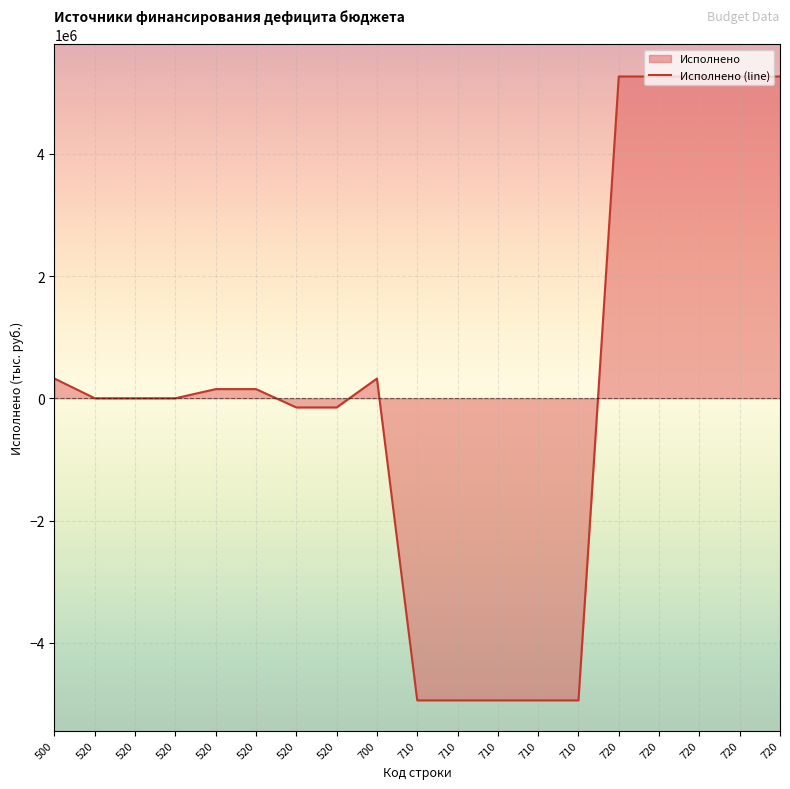

What is the average value?

118791.5